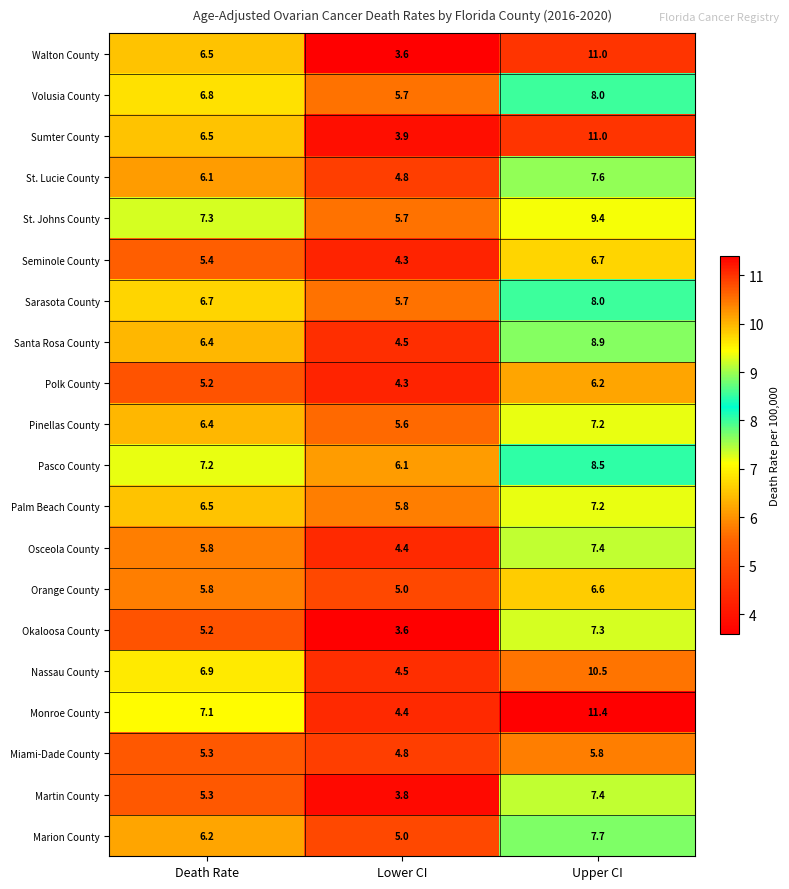

Which series has the largest range (max minus min)?

Walton County